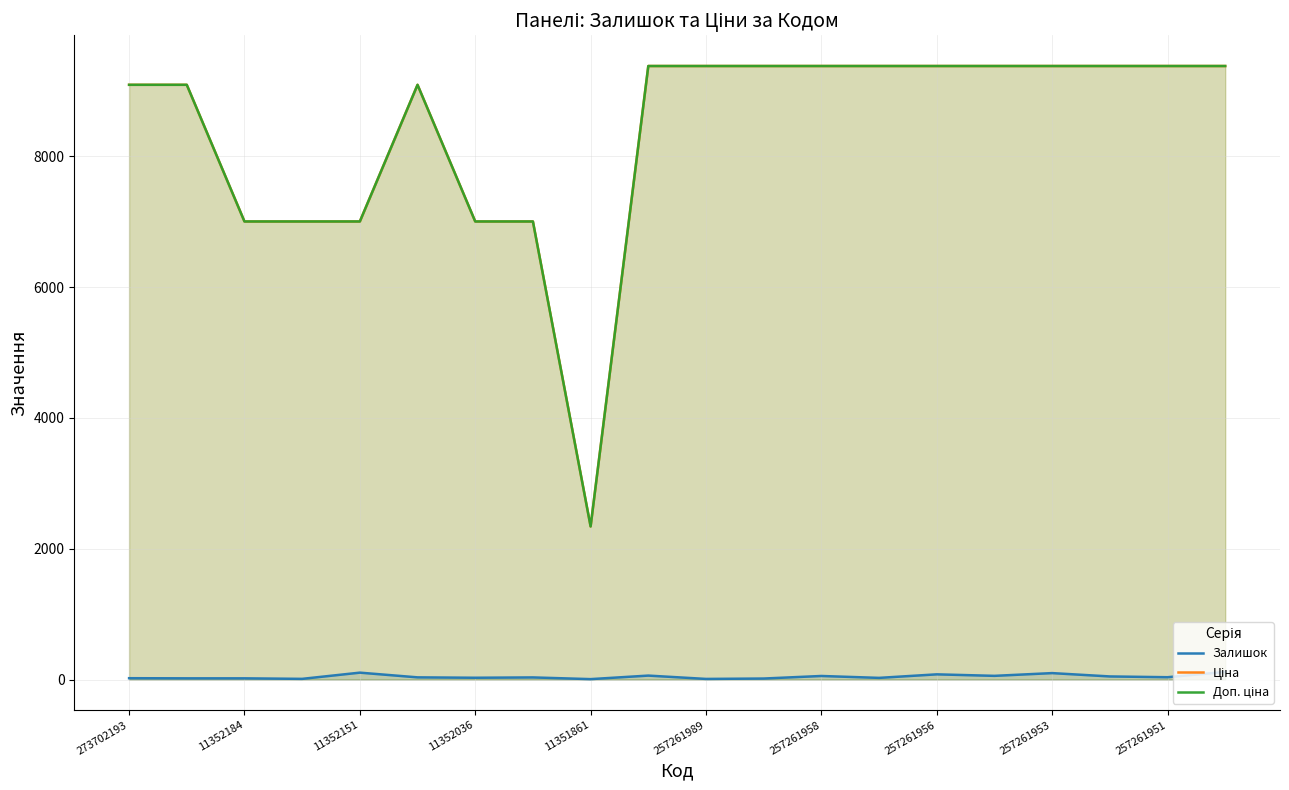

What is the greatest value displayed?

9379.3